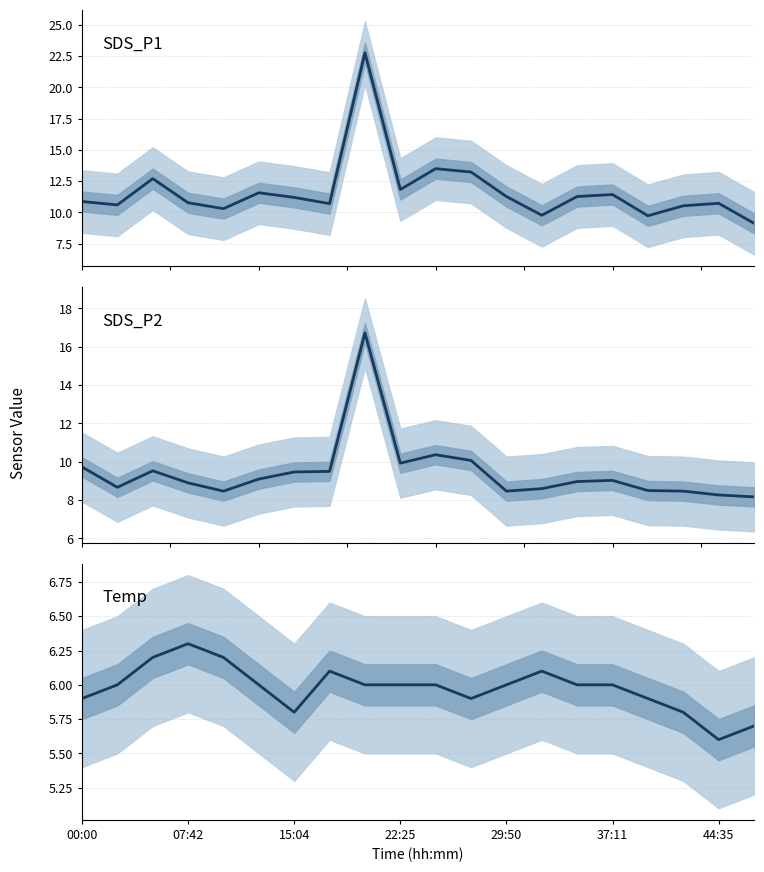

Between 7 and 15:04, which is larger?

15:04